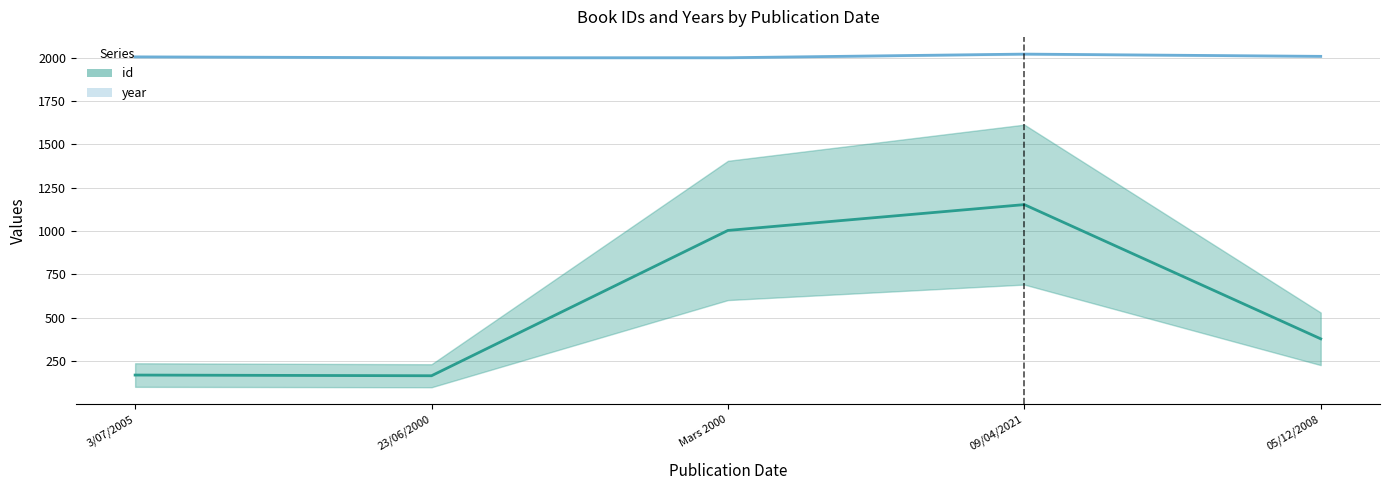

What is the value of the year point at the 4th from the left?

2021